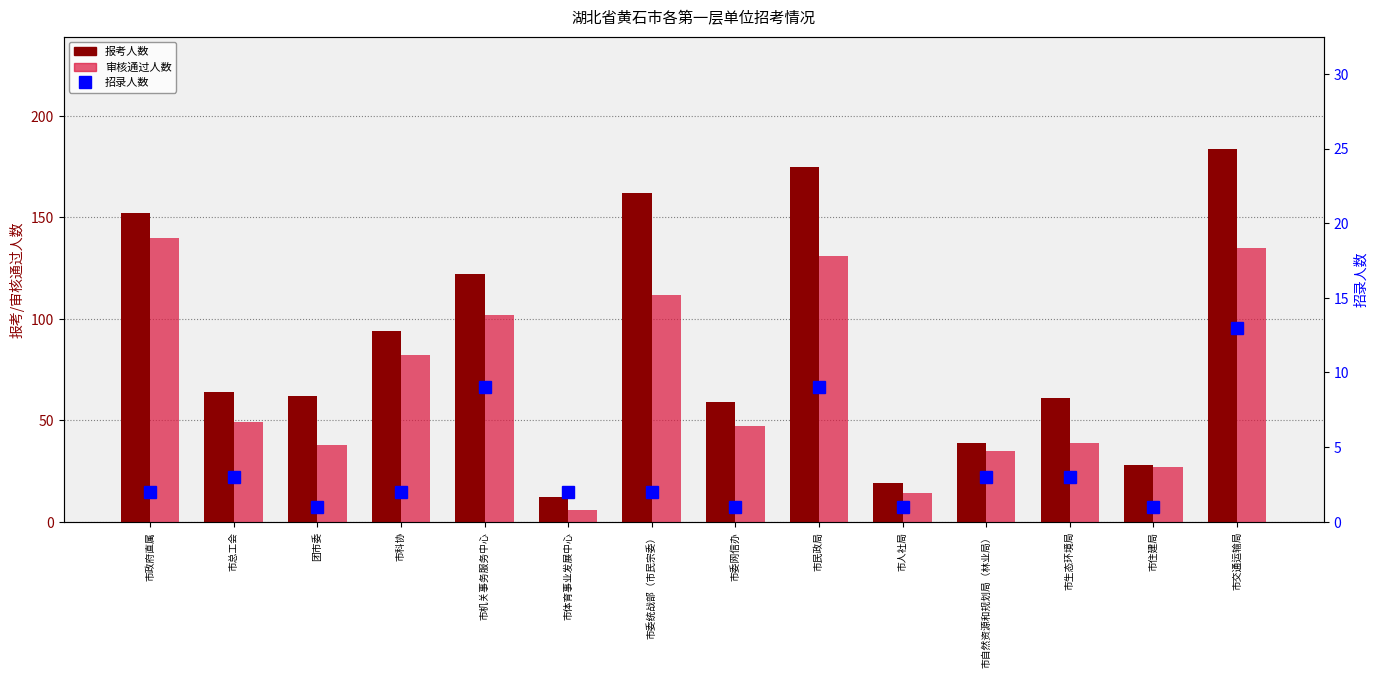

Are the bars horizontal?

No